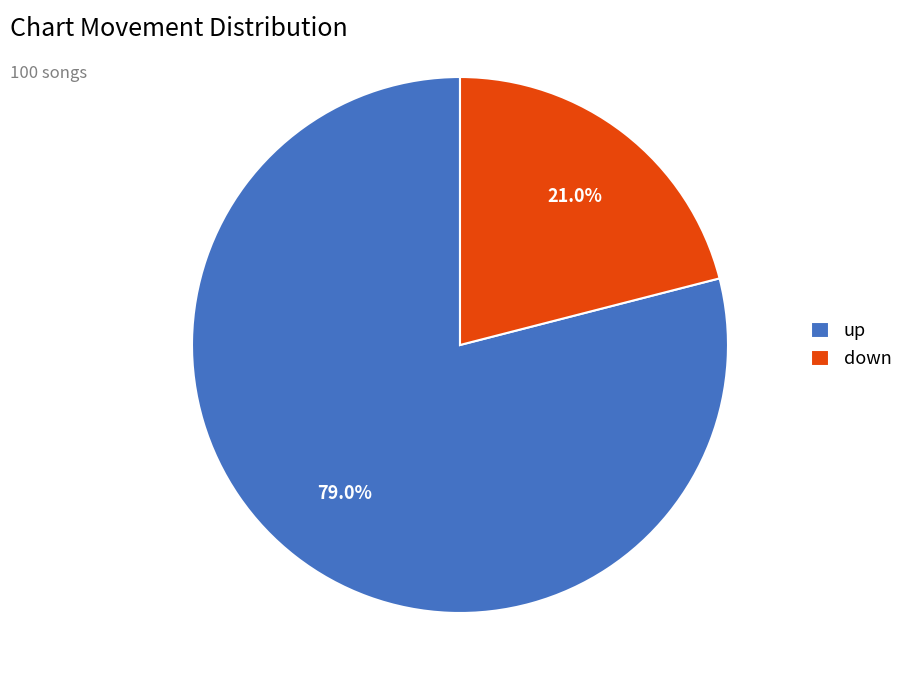

To the nearest percent, what percentage of the pie is up?

79%